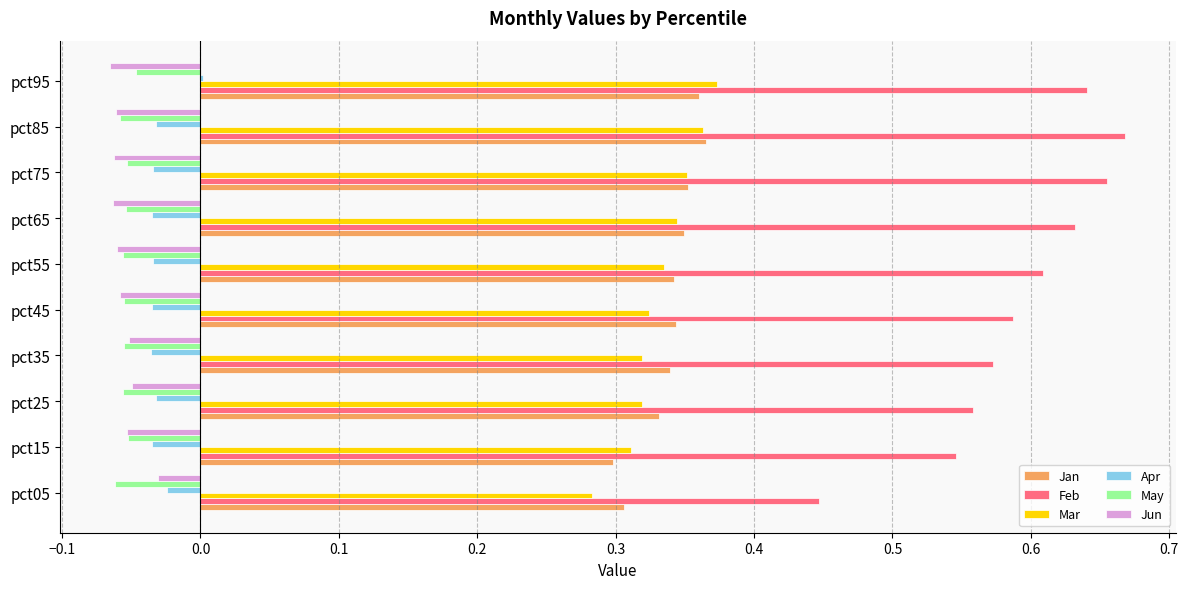

What are all the series names shown in the legend?

Jan, Feb, Mar, Apr, May, Jun